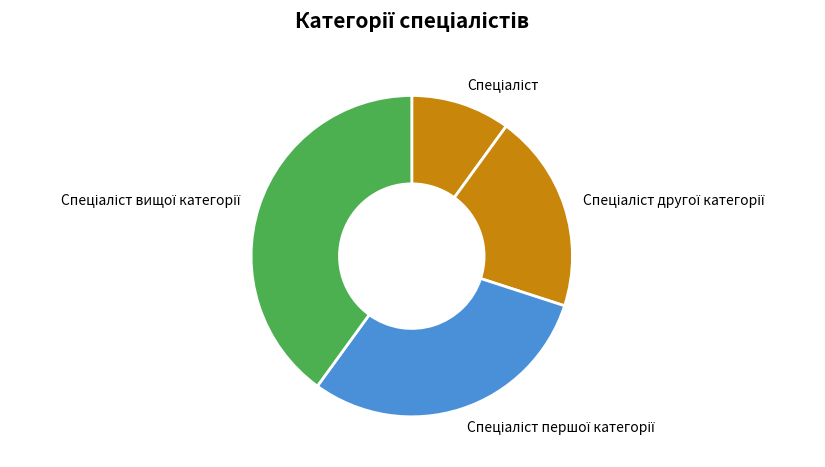

Is there any slice that represents more than half of the pie?

No